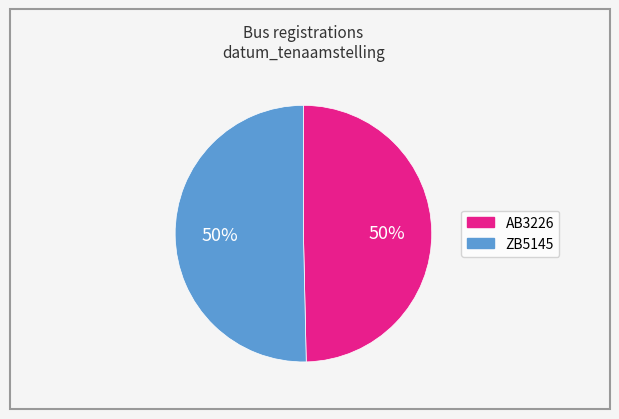

To the nearest percent, what is the combined percentage of ZB5145 and AB3226?

100%